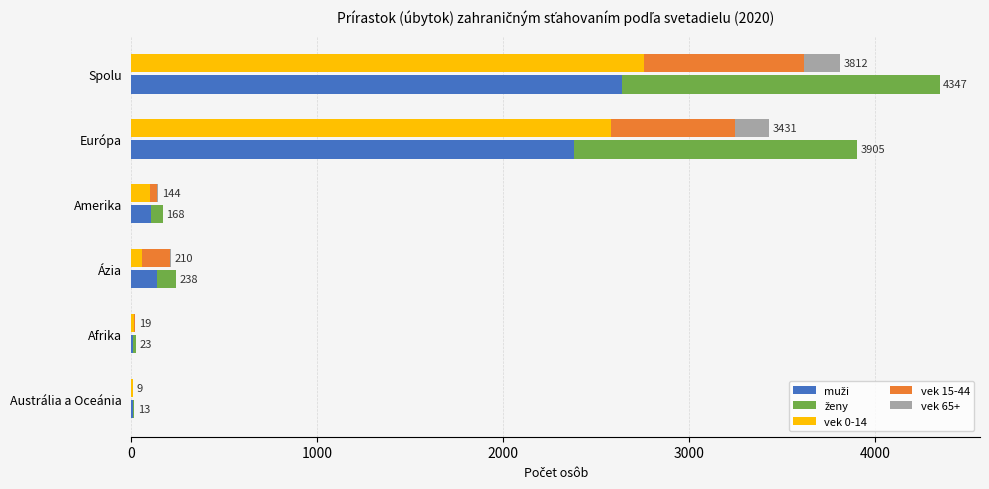

The vek 0-14 series shows 2758 at Spolu. True or false?

True